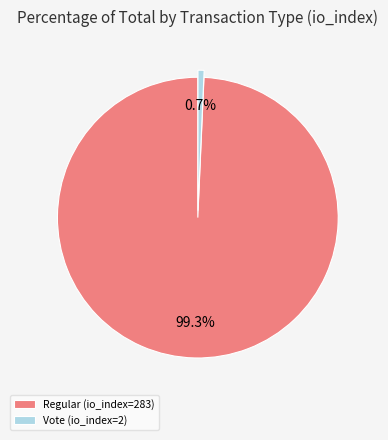

How many segments does this pie chart have?

2